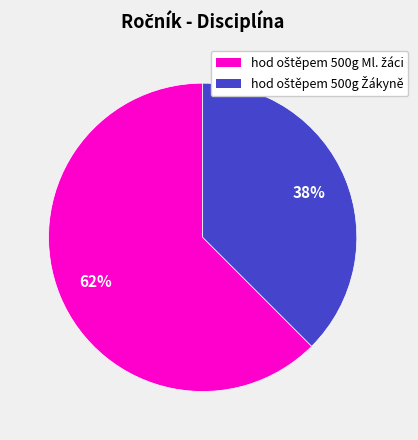

To the nearest percent, what is the average slice percentage?

50%